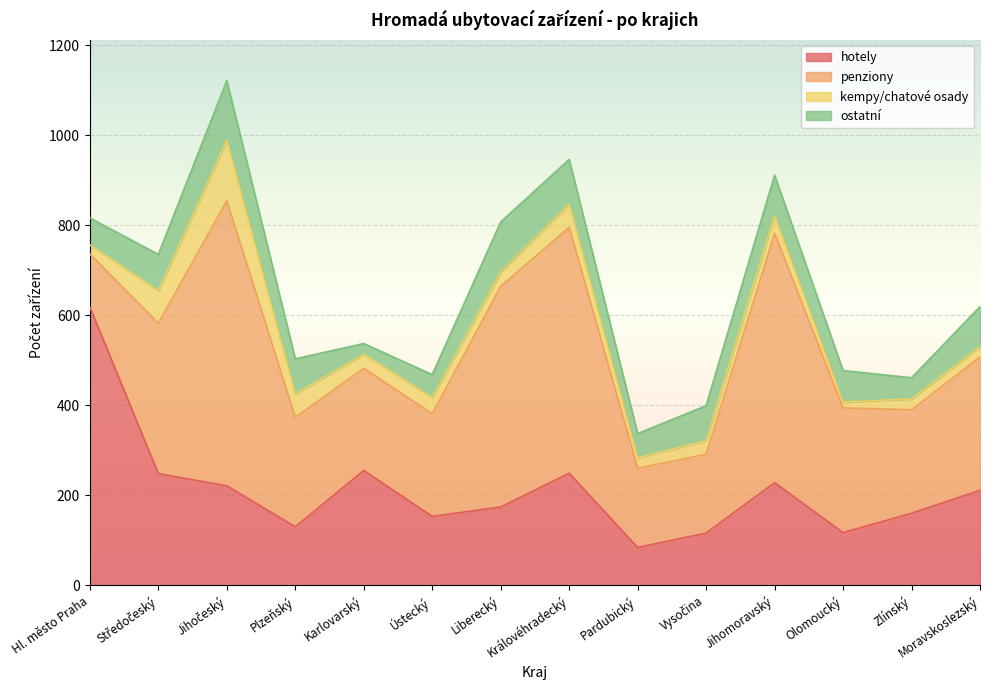

What is the difference between the maximum and second lowest values in the penziony series?

458